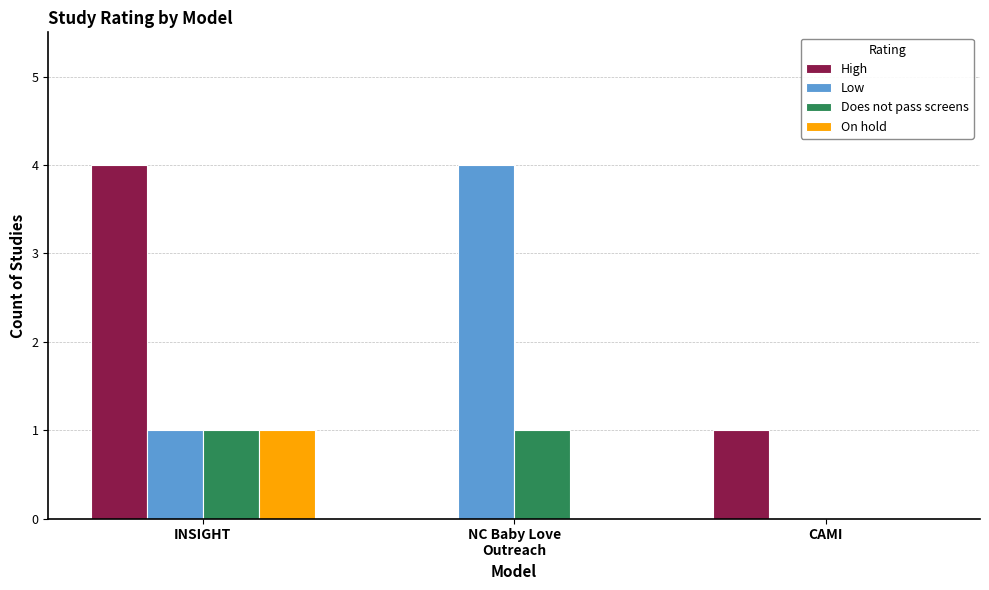

Between INSIGHT and NC Baby Love
Outreach, which series saw the biggest shift?

High